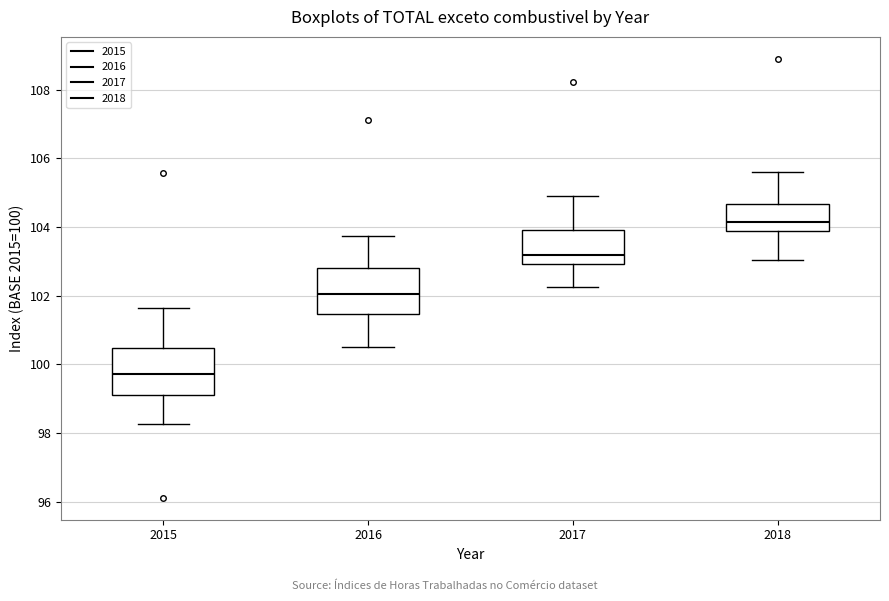

Which box's median line is the highest?

2018